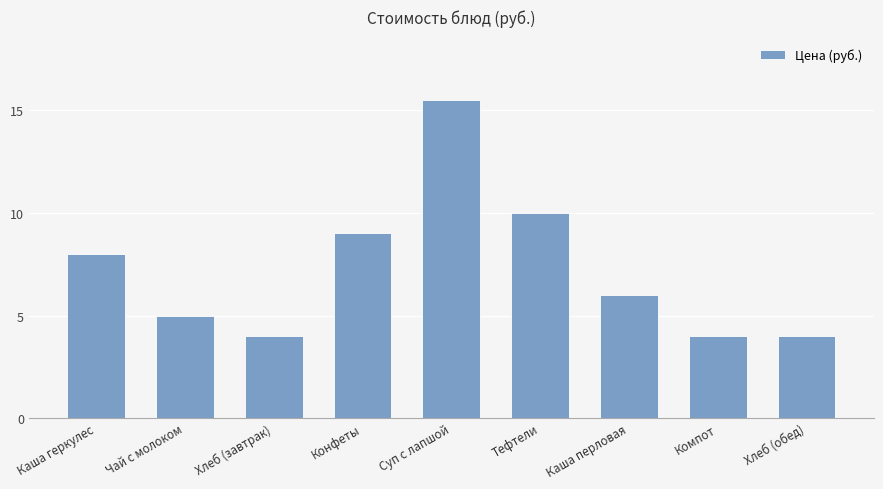

The value at Суп с лапшой is 23.4. True or false?

False